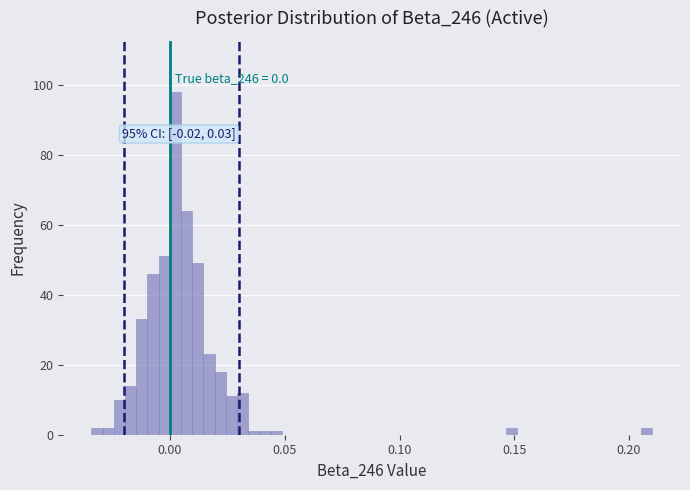

Read against the x-axis, roughly where is the centre of the tallest bar?

0.000